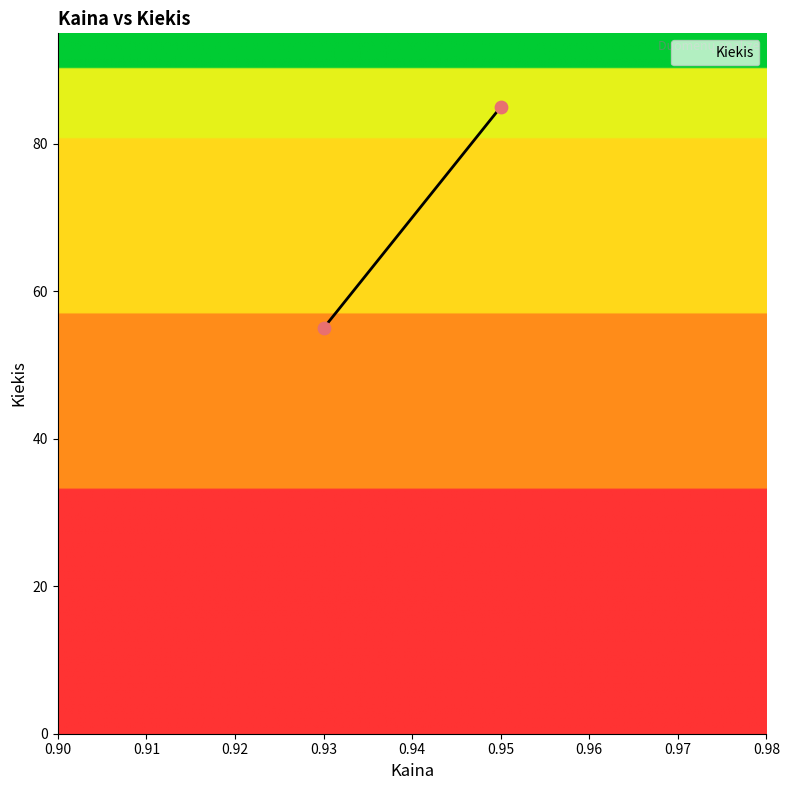

What is the average Y value?

70